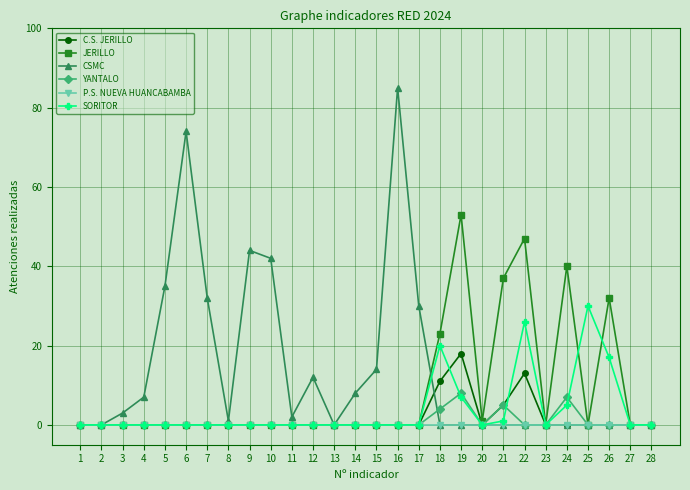

Is this an area chart (filled region under the line)?

No